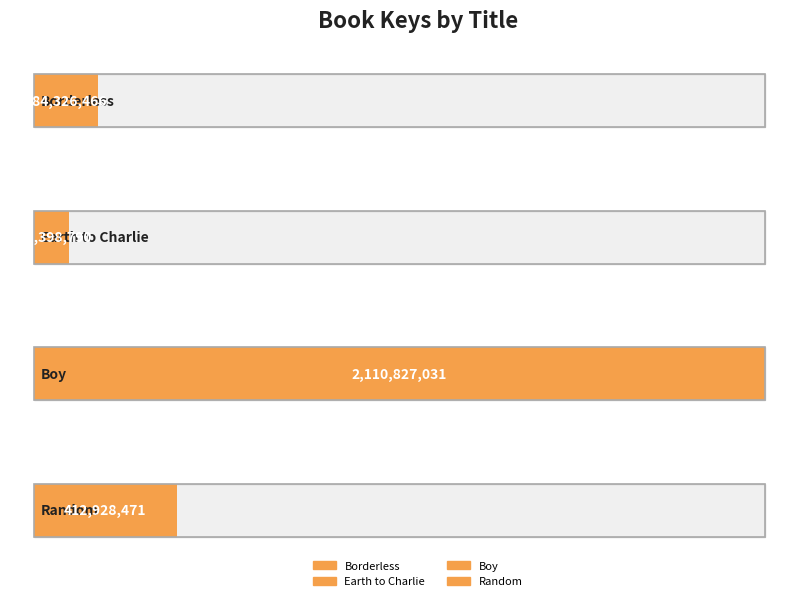

What is the greatest value displayed?

2110827031